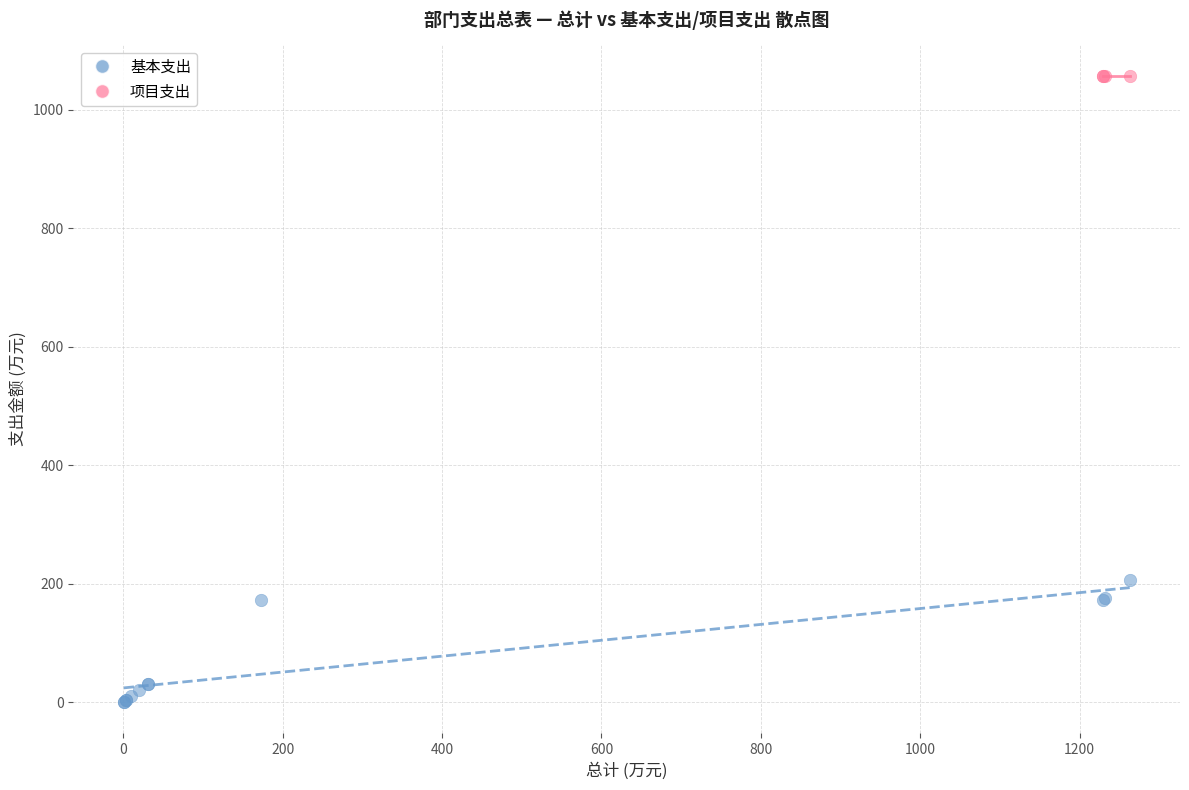

Which series reaches the maximum Y coordinate?

项目支出